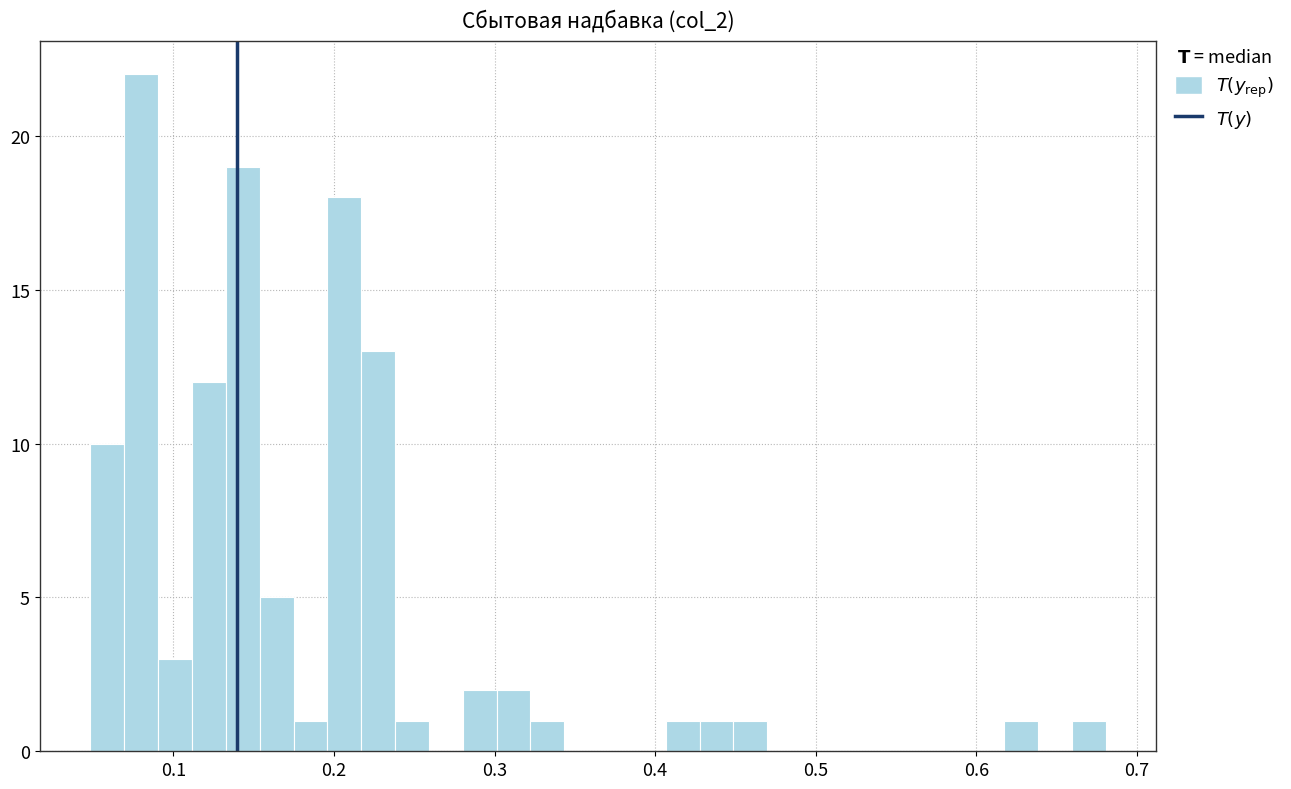

Read against the x-axis, roughly where is the centre of the tallest bar?

0.08